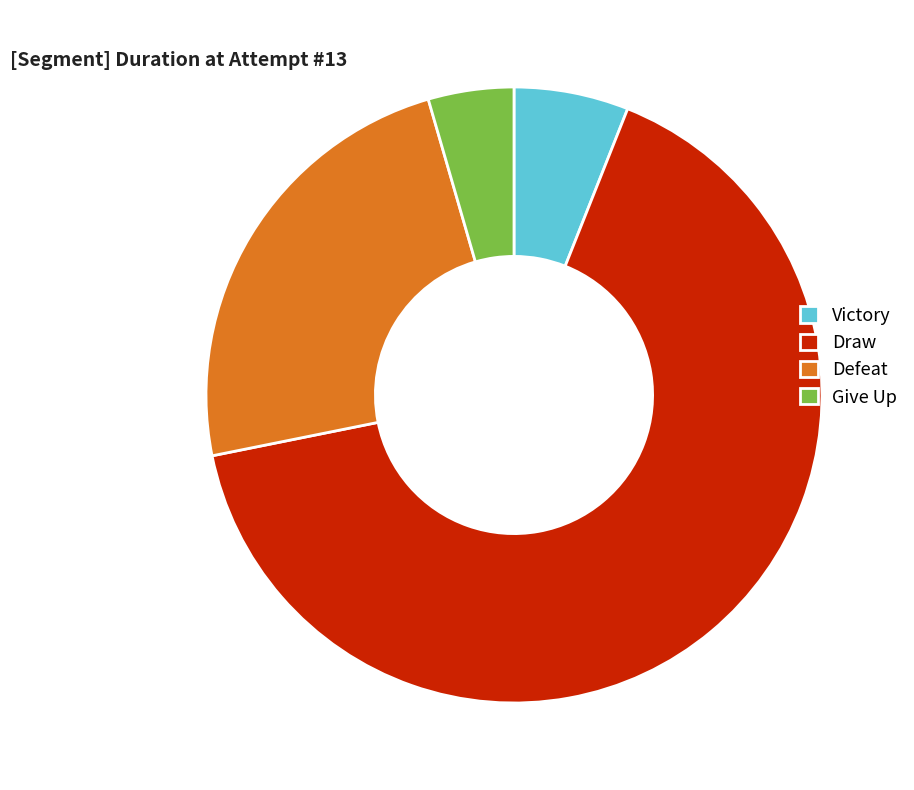

Which slice is the largest?

Draw